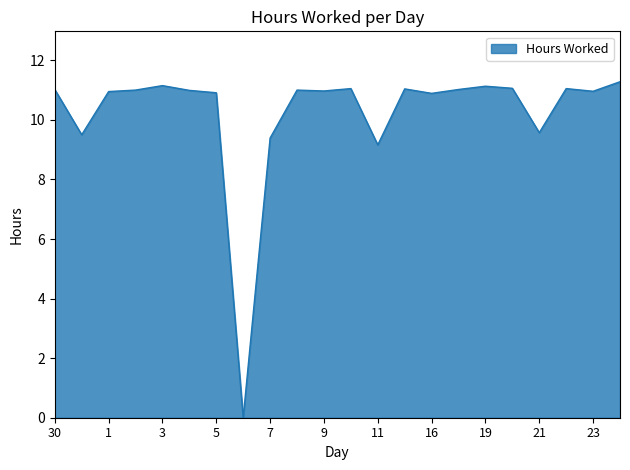

What is the maximum value shown in the chart?

11.3